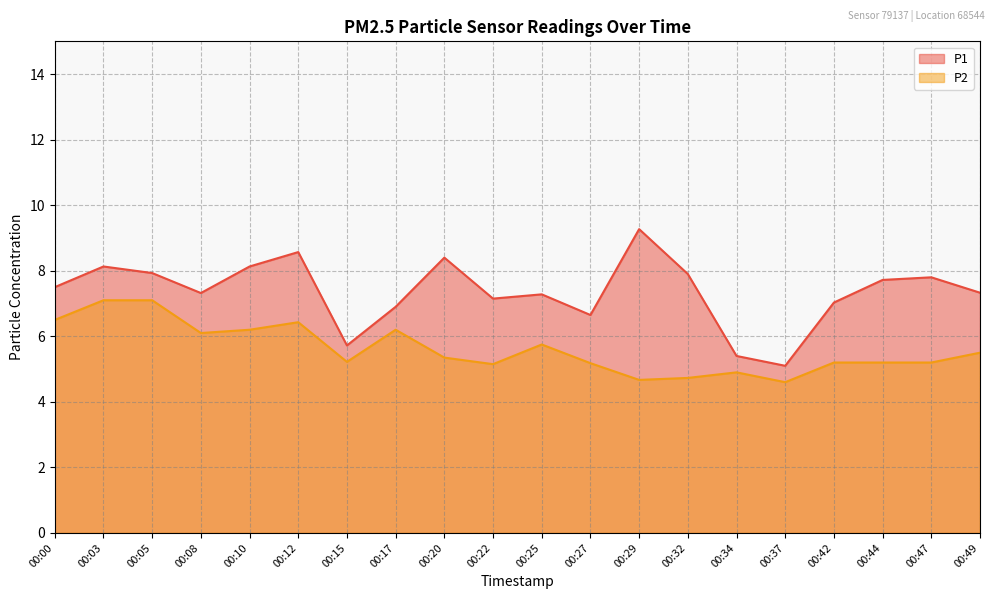

Reading left to right, list all the values displayed in this chart.

P1: 00:00=7.5	00:03=8.1	00:05=7.9	00:08=7.3	00:10=8.1	00:12=8.6	00:15=5.7	00:17=6.9	00:20=8.4	00:22=7.2	00:25=7.3	00:27=6.7	00:29=9.3	00:32=7.9	00:34=5.4	00:37=5.1	00:42=7.0	00:44=7.7	00:47=7.8	00:49=7.3
P2: 00:00=6.5	00:03=7.1	00:05=7.1	00:08=6.1	00:10=6.2	00:12=6.4	00:15=5.2	00:17=6.2	00:20=5.3	00:22=5.2	00:25=5.8	00:27=5.2	00:29=4.7	00:32=4.7	00:34=4.9	00:37=4.6	00:42=5.2	00:44=5.2	00:47=5.2	00:49=5.5